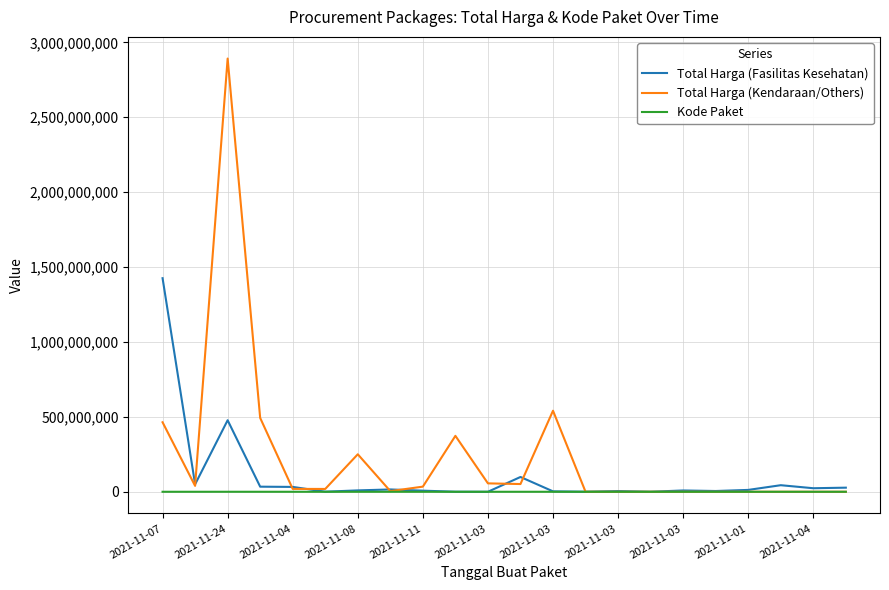

What is the maximum value for Total Harga (Kendaraan/Others)?

2892122000